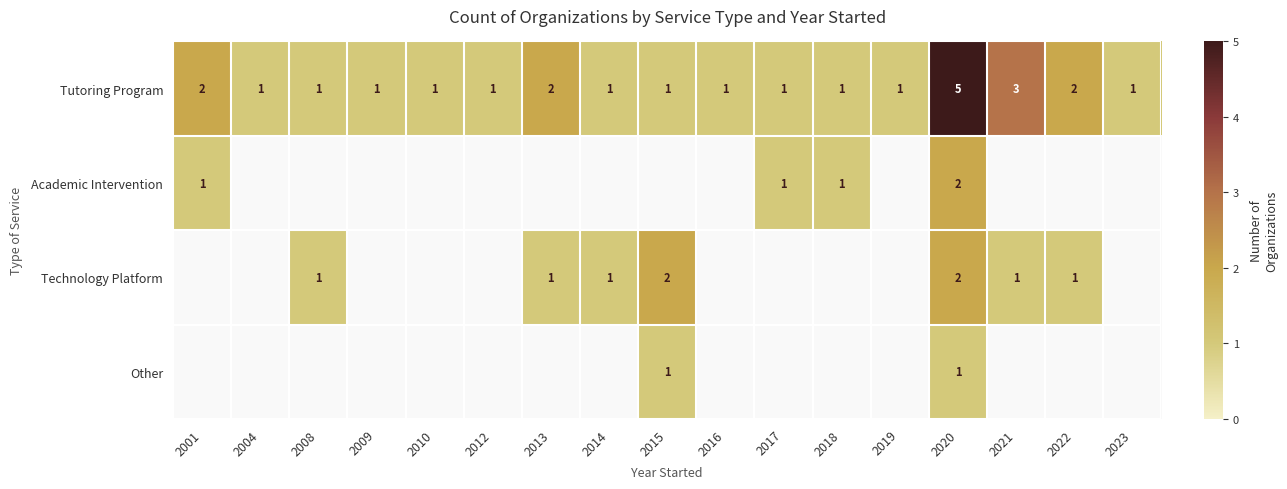

The Tutoring Program series shows 1 at 2023. True or false?

True